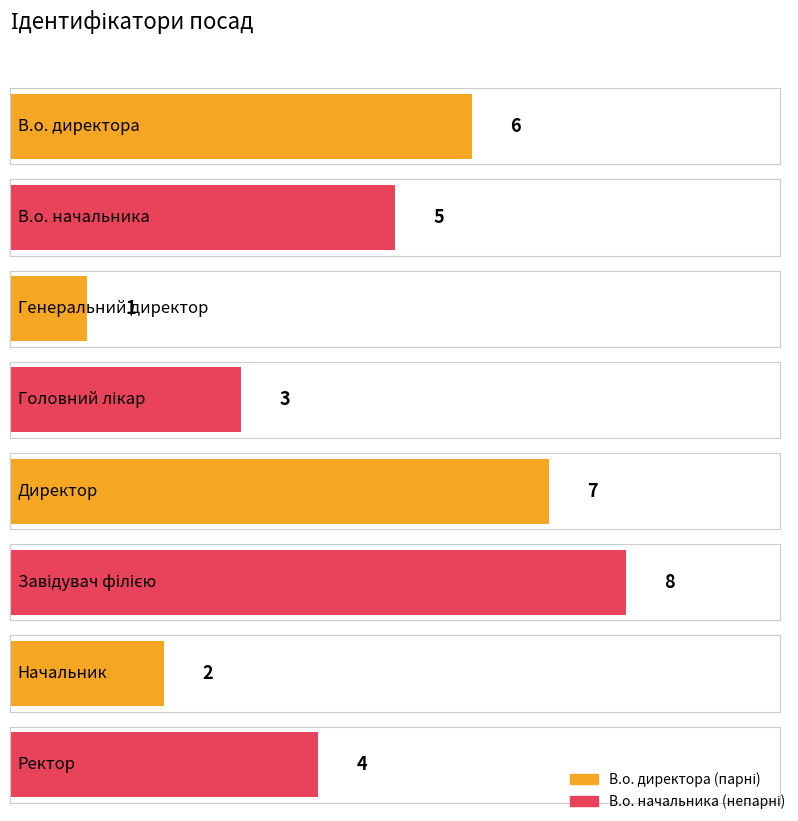

At which category does the chart reach its minimum across all series?

Генеральний директор